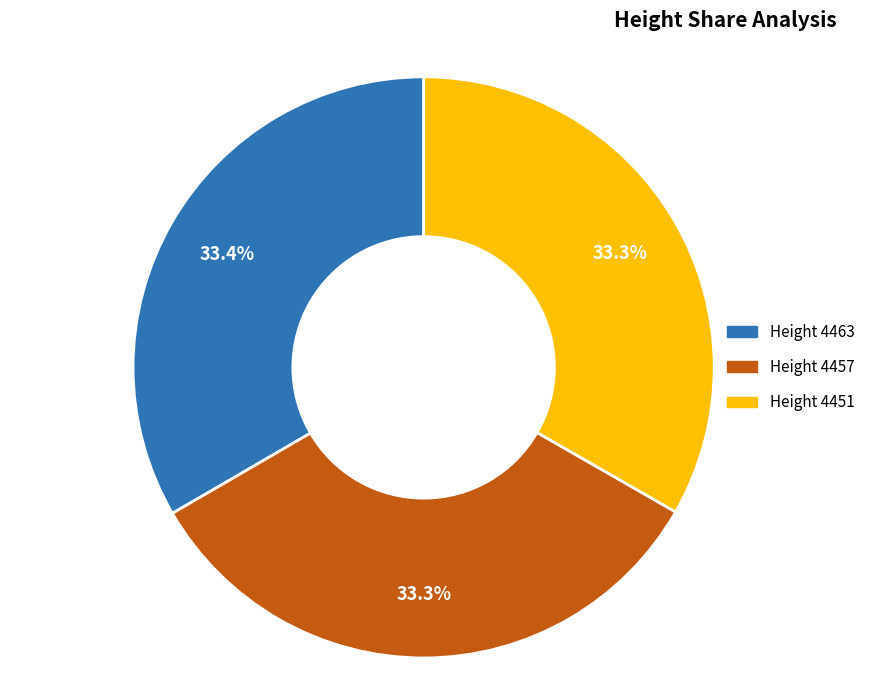

What is the ratio of the value at Height 4451 to the value at Height 4463?

1.0